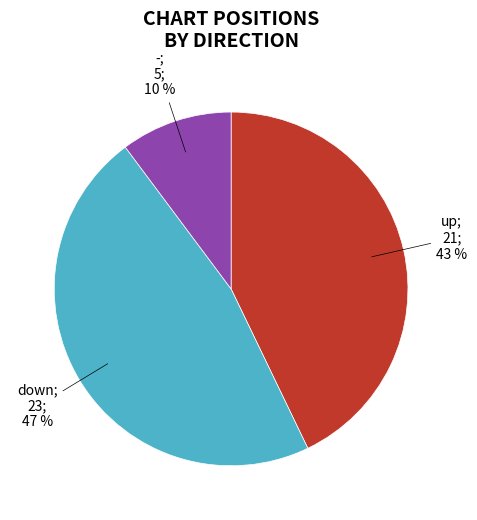

Is there a majority slice in this chart?

No